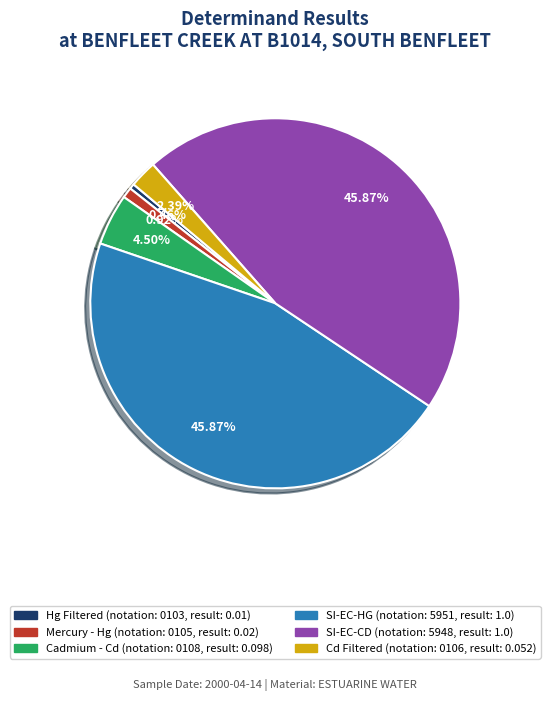

Between Cd Filtered and SI-EC-HG, which is larger?

SI-EC-HG